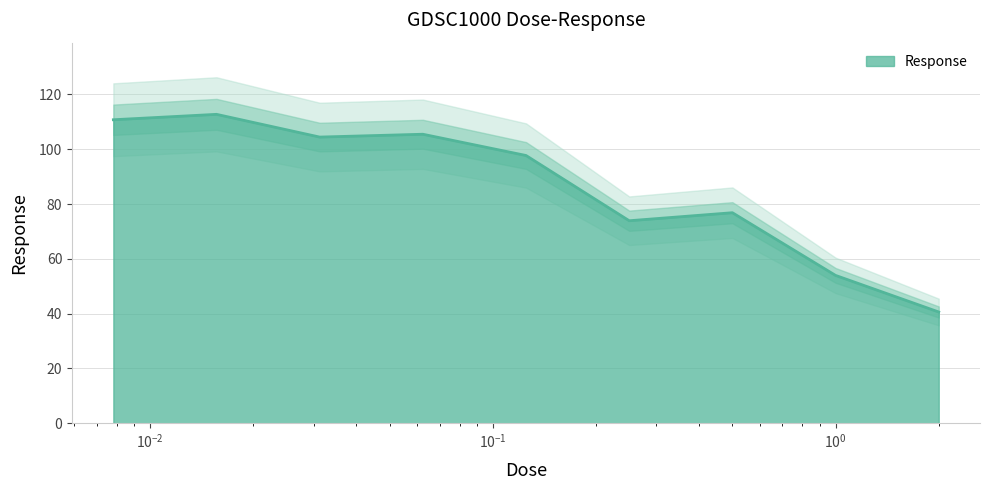

What is the average value?

86.3